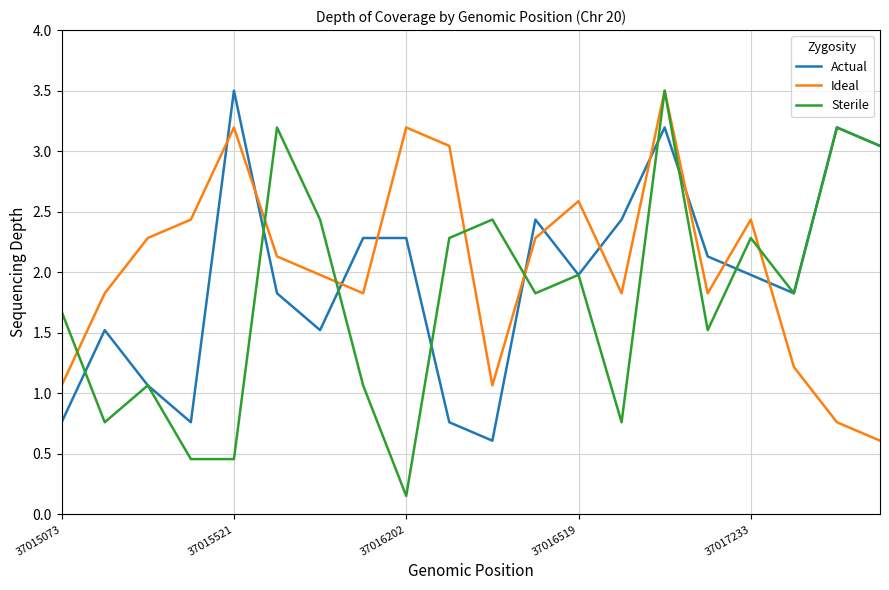

Which series has the widest spread of values?

Sterile